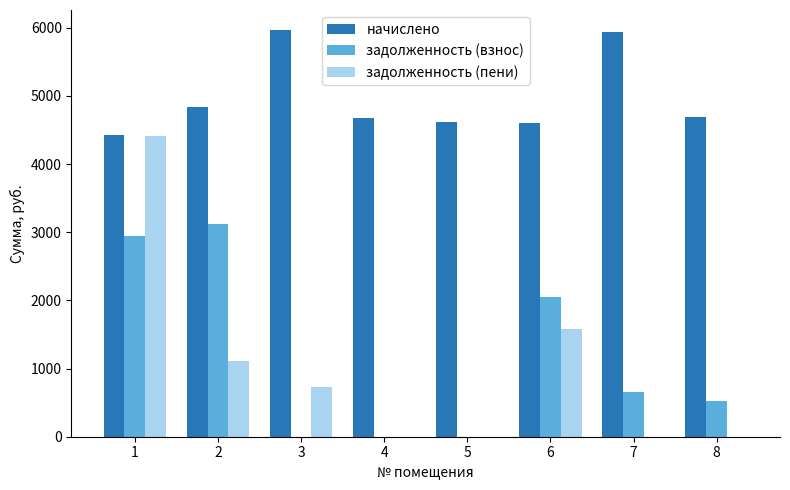

What is the sum of all начислено values?

39731.6